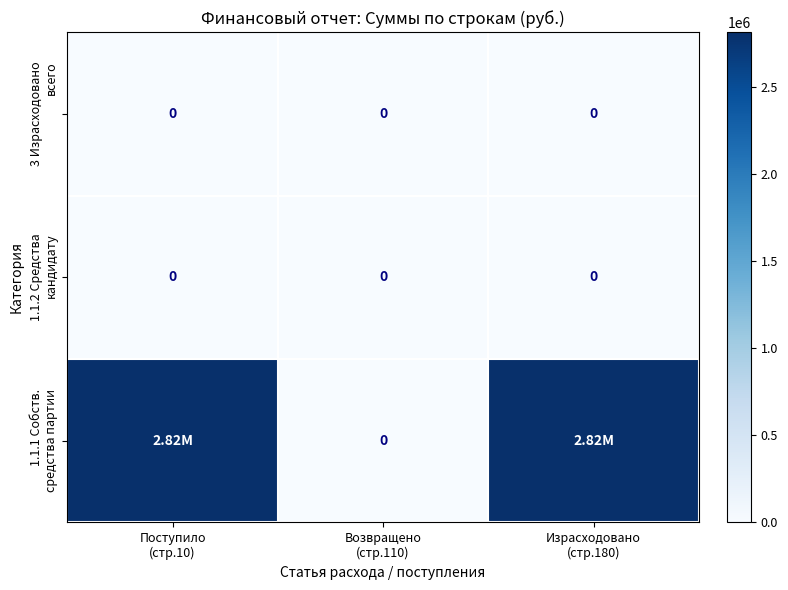

Which category has the highest value in the 1.1.1 Собств. средства партии series?

Поступило (стр.10)